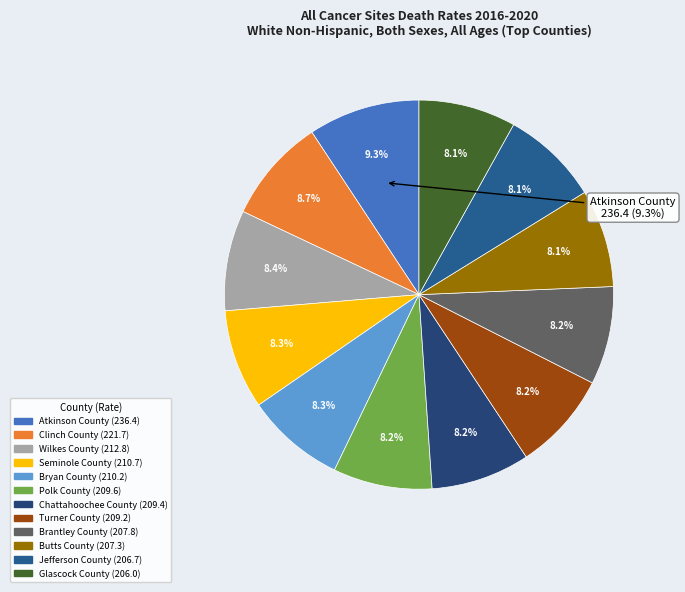

How many segments does this pie chart have?

12